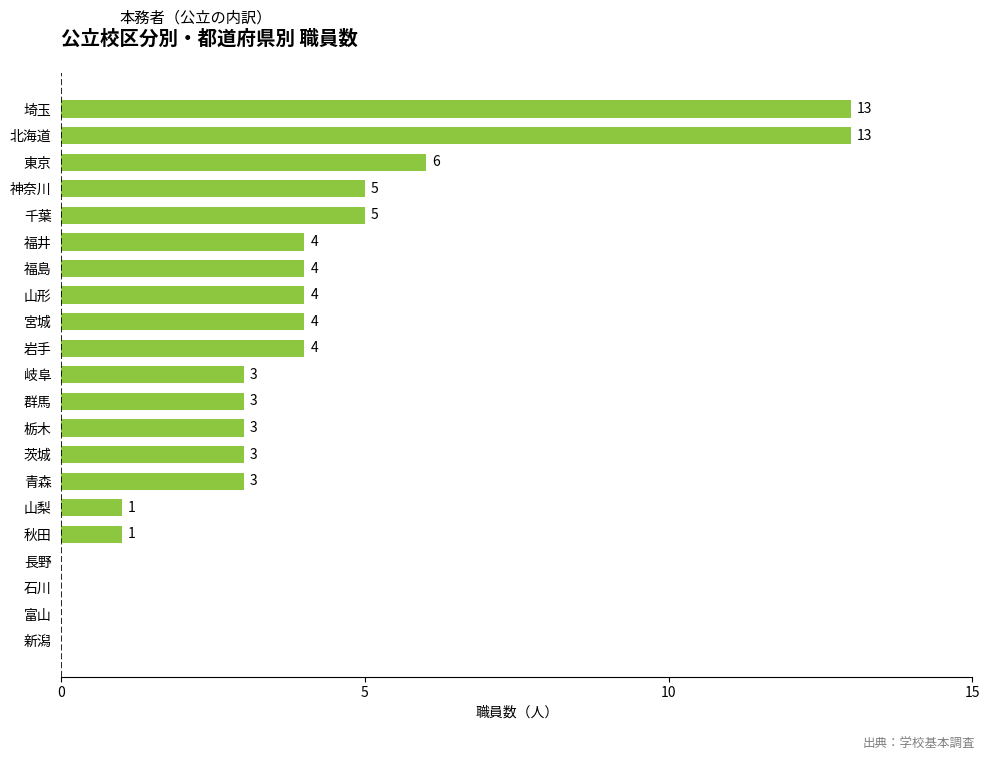

What is the greatest value displayed?

13